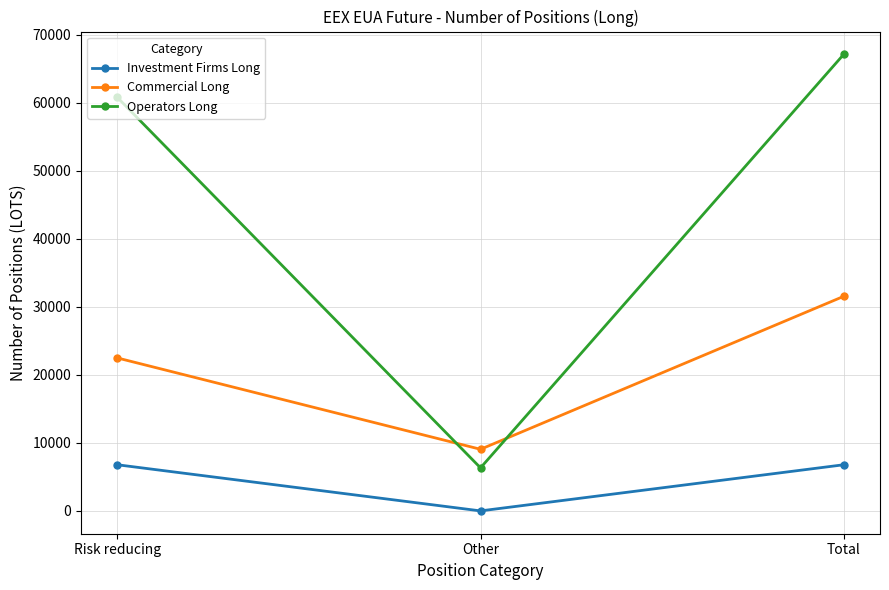

What is the label of the 3rd point from the left?

Total